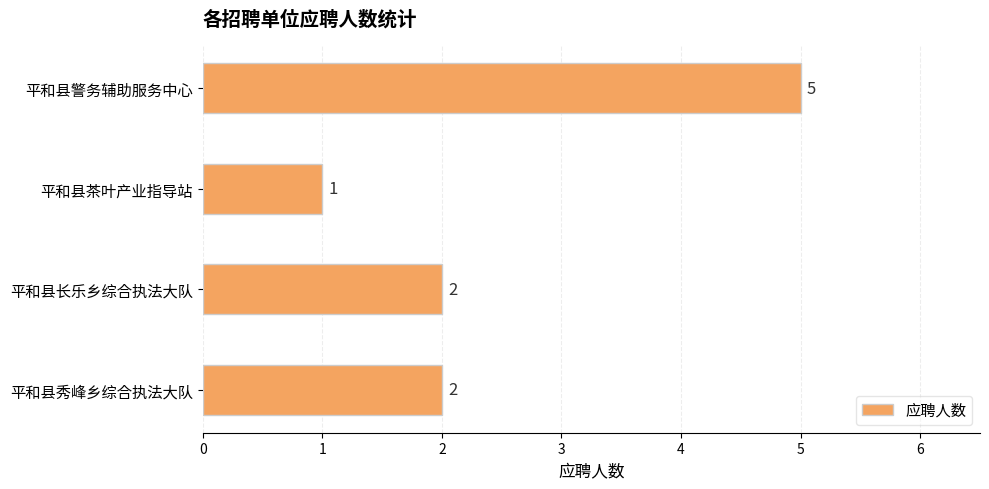

The value at 平和县警务辅助服务中心 is 7. True or false?

False